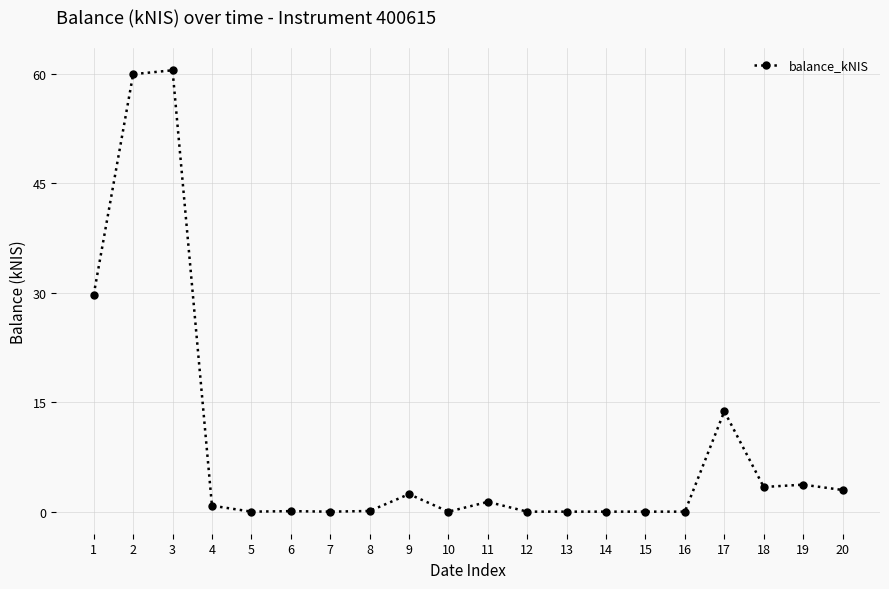

True or false: the data shows 0.1 at 8.

True